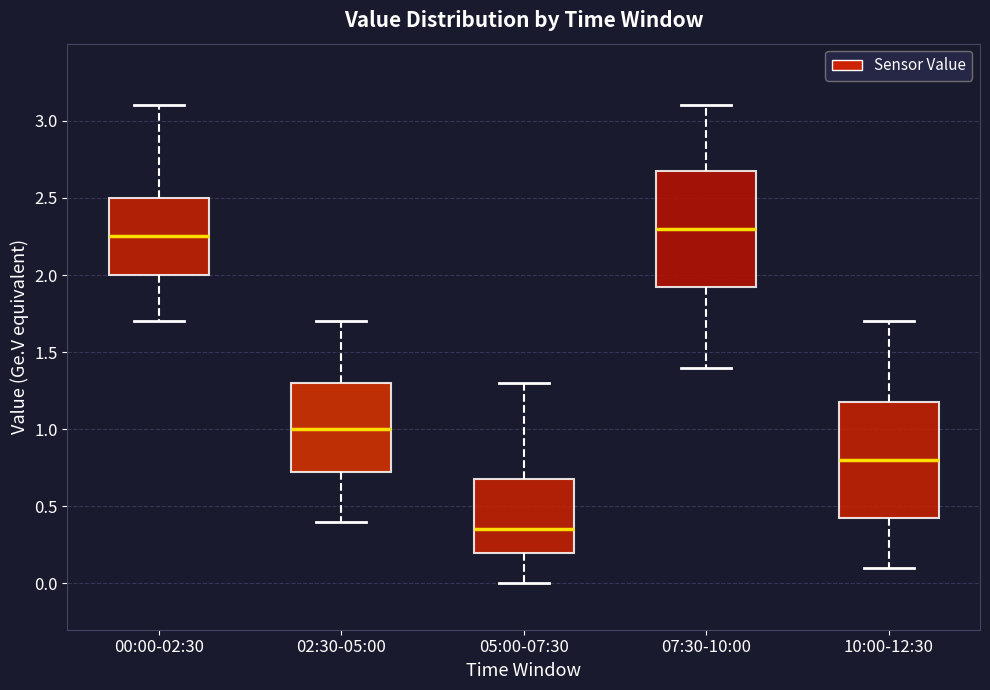

Reading left to right, read every box against the y-axis: the position of its median line, the range the box covers, and the ends of its whiskers. The values are not printed on the chart, so give them approximately, as read against the axis.

00:00-02:30: median 2.25, box 2.00 to 2.50, whiskers 1.70 to 3.10
02:30-05:00: median 1.00, box 0.75 to 1.30, whiskers 0.40 to 1.70
05:00-07:30: median 0.35, box 0.20 to 0.70, whiskers 0.00 to 1.30
07:30-10:00: median 2.30, box 1.95 to 2.70, whiskers 1.40 to 3.10
10:00-12:30: median 0.80, box 0.45 to 1.20, whiskers 0.10 to 1.70